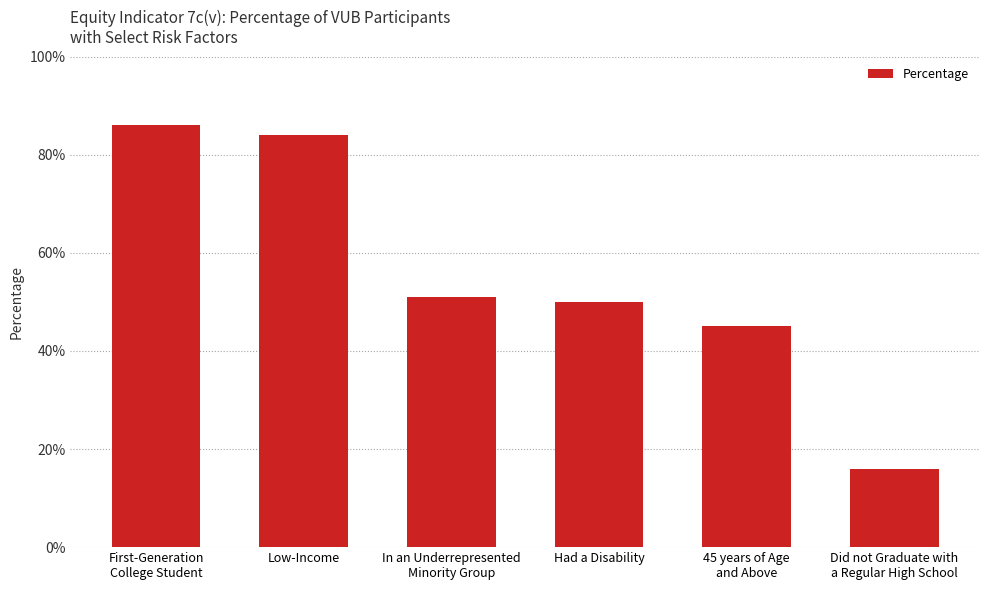

List the labels in order of value, largest first.

First-Generation
College Student, Low-Income, In an Underrepresented
Minority Group, Had a Disability, 45 years of Age
and Above, Did not Graduate with
a Regular High School